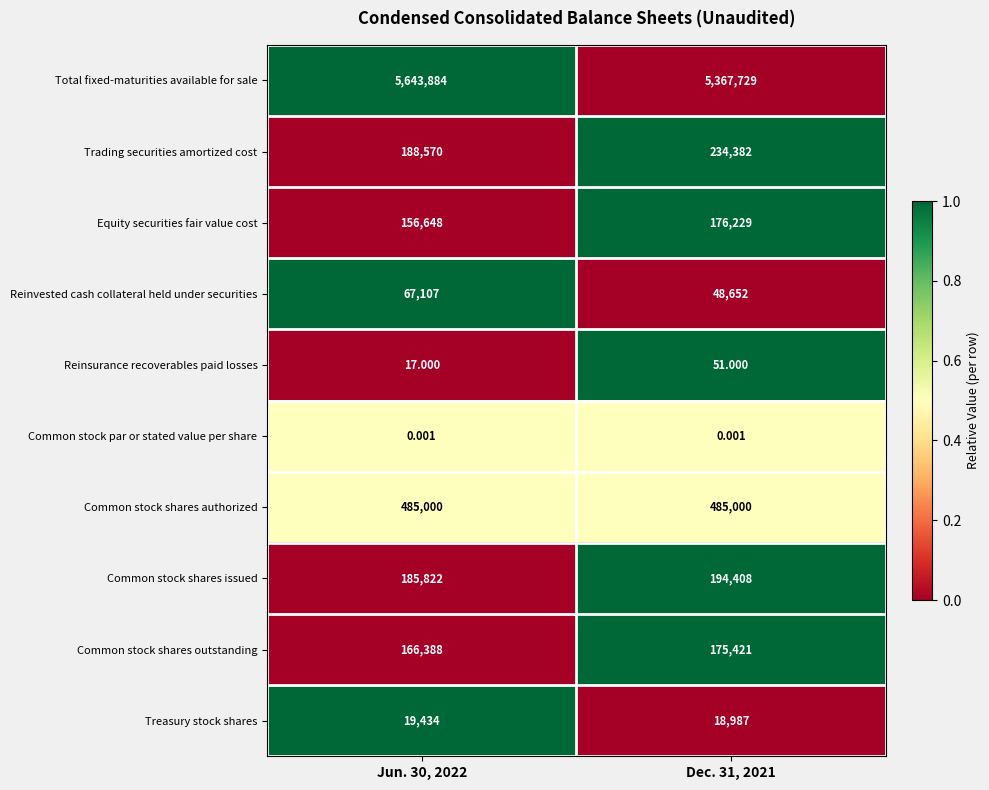

Which series has the largest total across all categories?

Total fixed-maturities available for sale